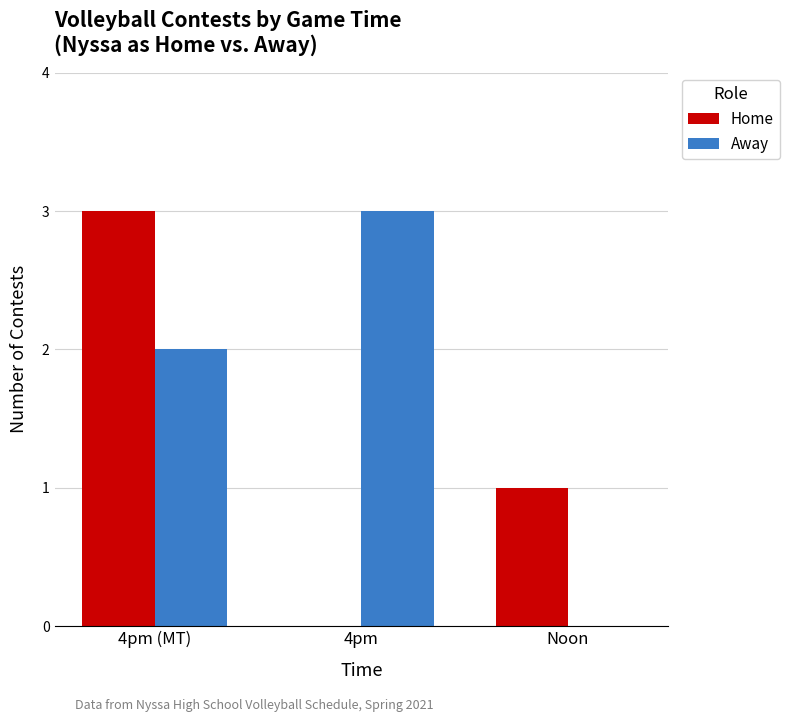

How many data points does each series have?

3